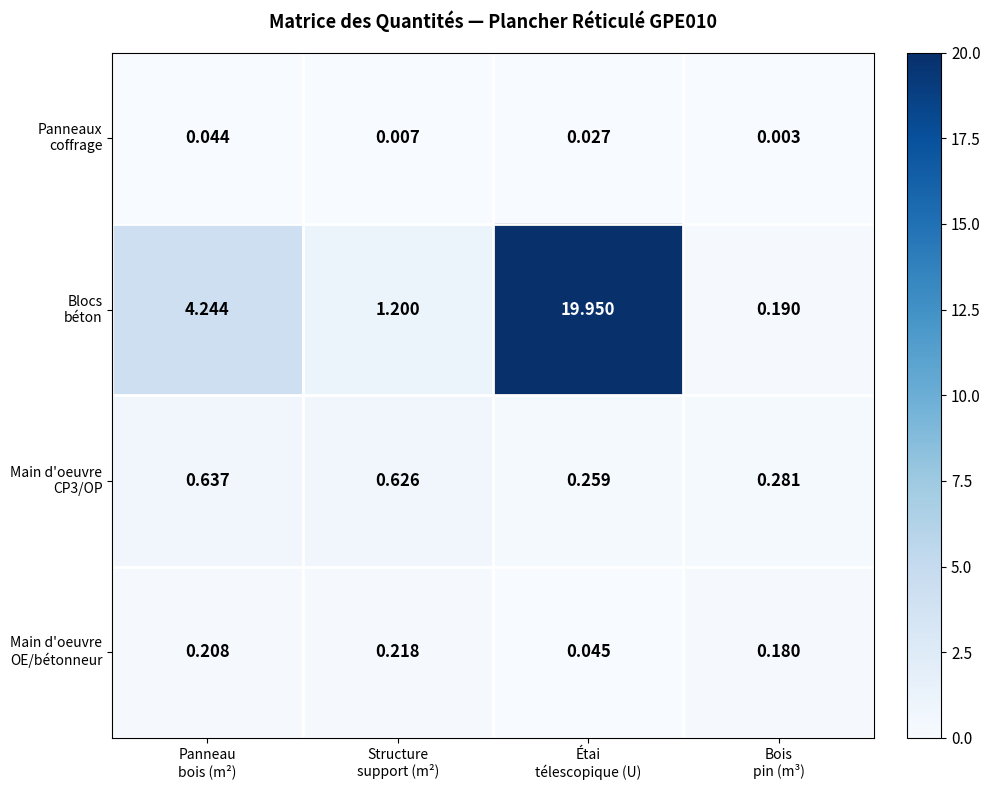

Count the number of data series in this chart.

4